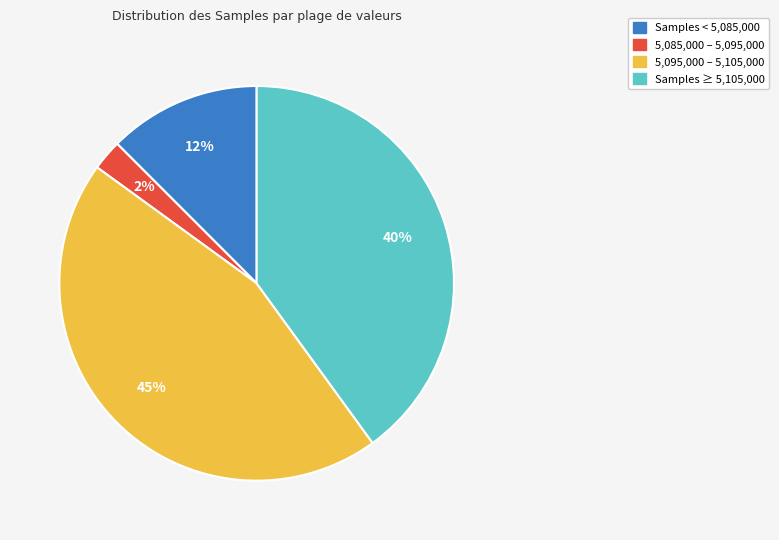

Count the number of slices in the pie.

4